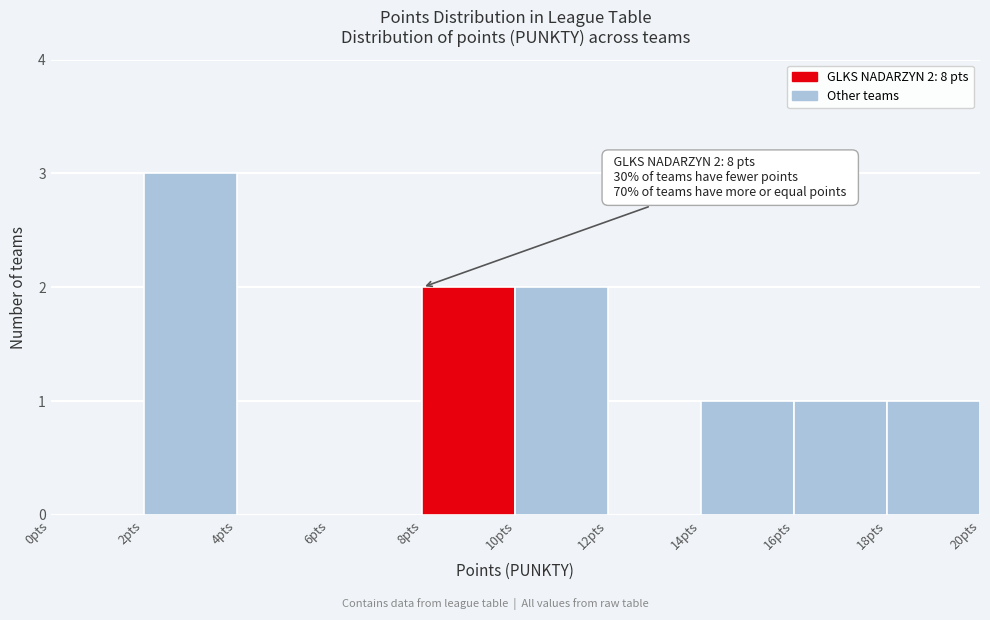

Which range on the x-axis has the tallest bar?

2 to 4